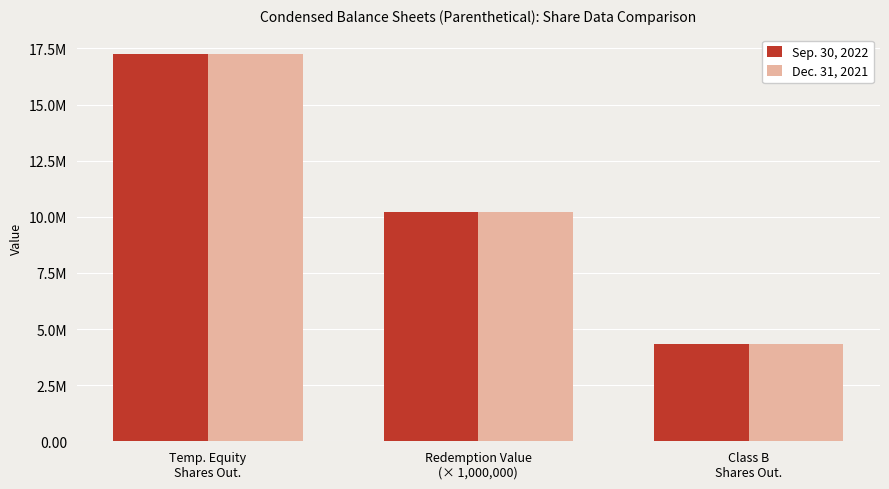

Are the bars grouped side by side (vs. stacked)?

Yes